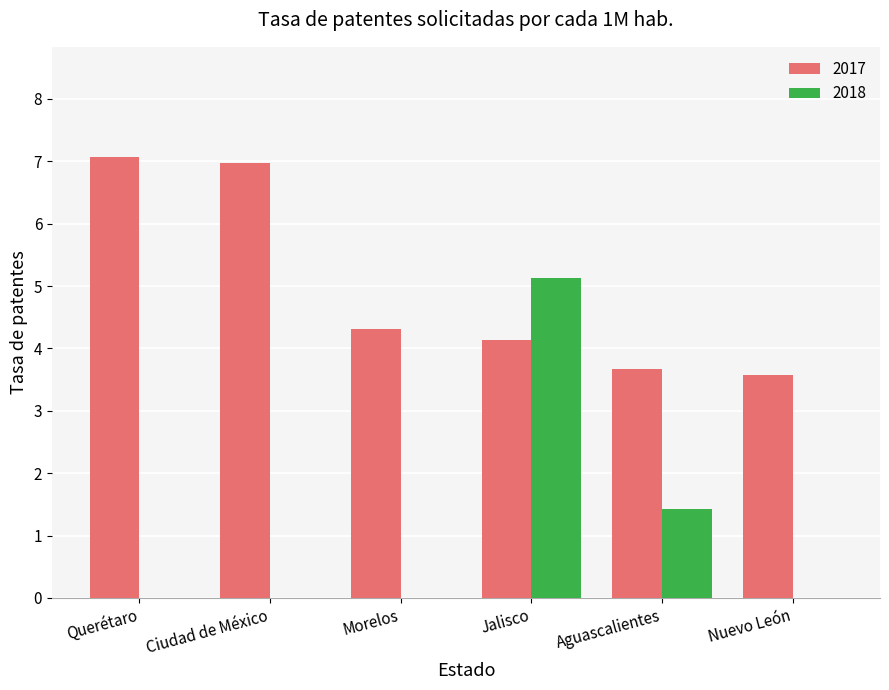

Which series has the largest total across all categories?

2017